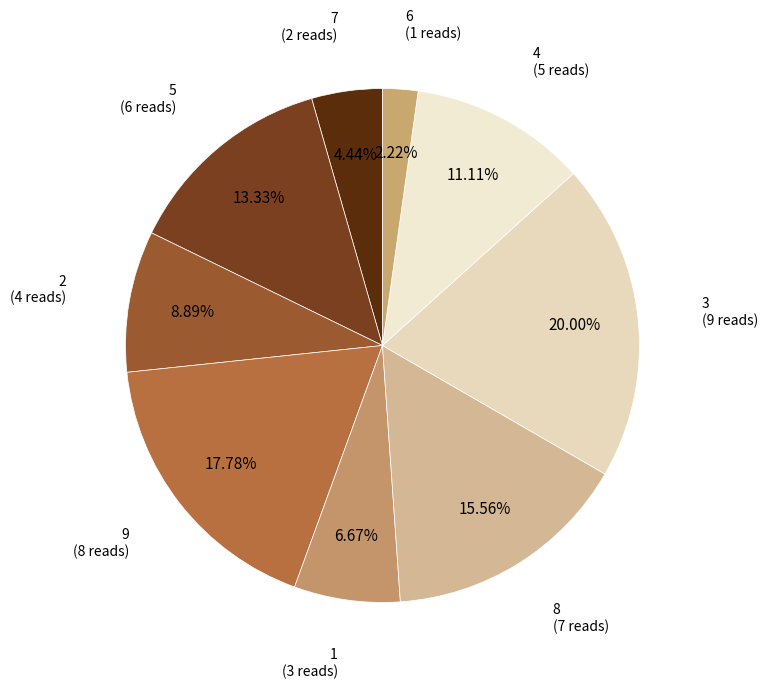

To the nearest percent, what is the combined percentage of 2 and 4?

20%